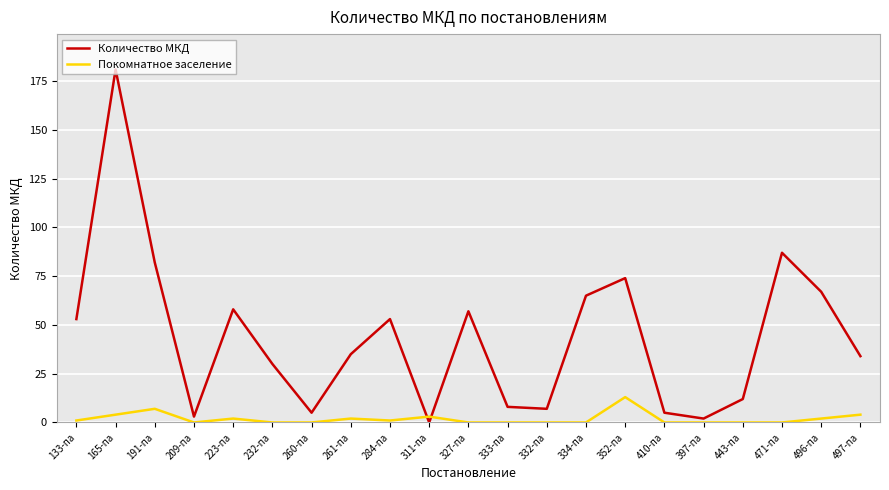

At which category does the chart reach its peak across all series?

165-па